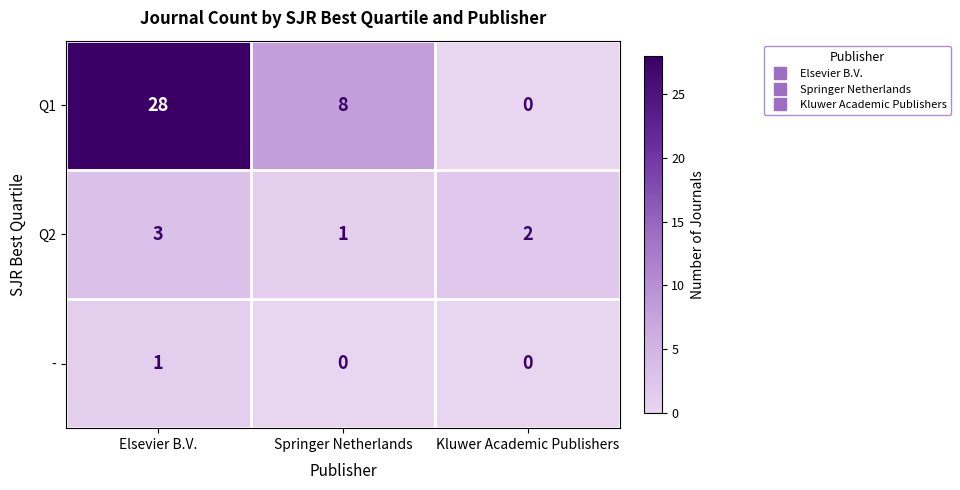

Count the - values in the range 0 to 1.

3